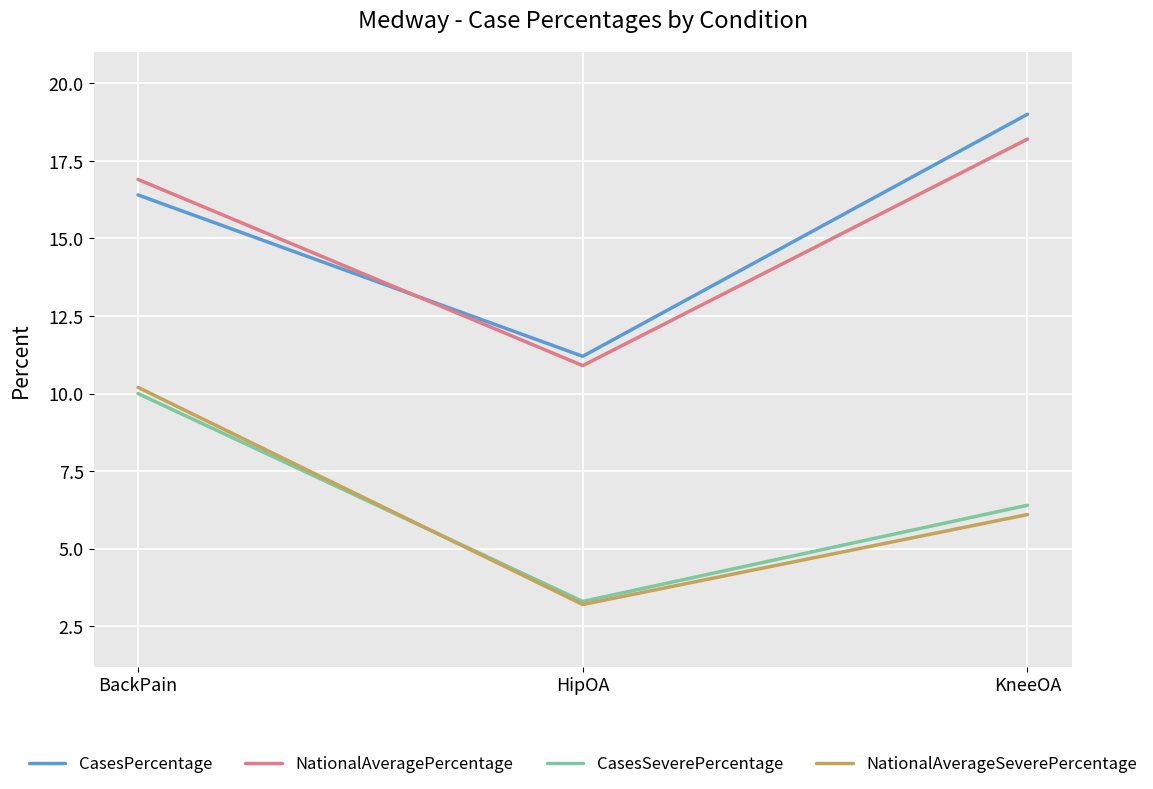

Is the value of CasesPercentage at BackPain greater than the value of NationalAverageSeverePercentage at BackPain?

Yes